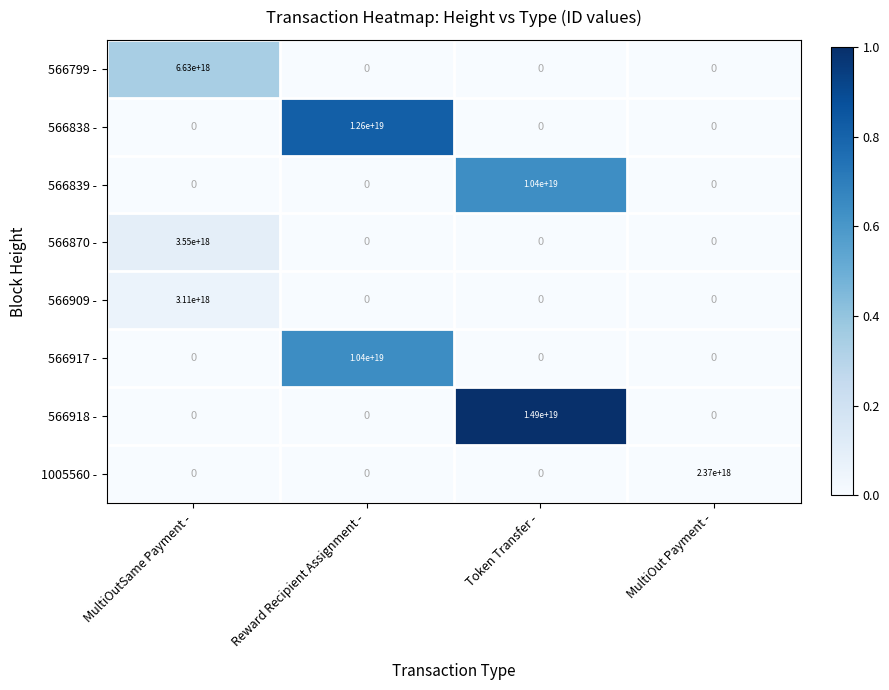

Which label corresponds to the largest value in the chart?

Token Transfer -